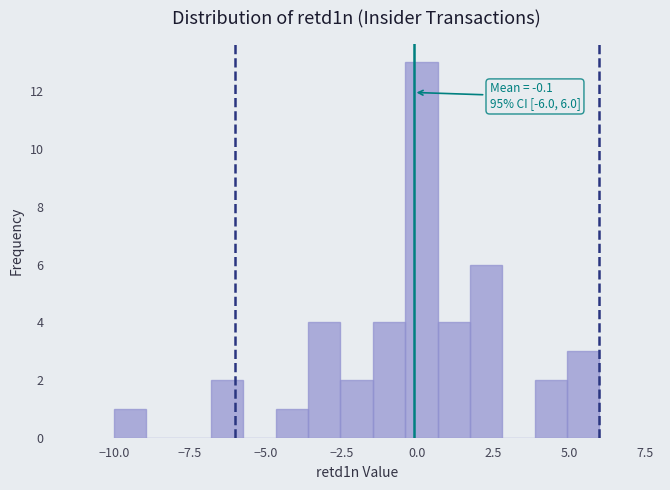

Around what value on the x-axis is the tallest bar? Give the approximate position of its centre, as read against the axis.

0.0